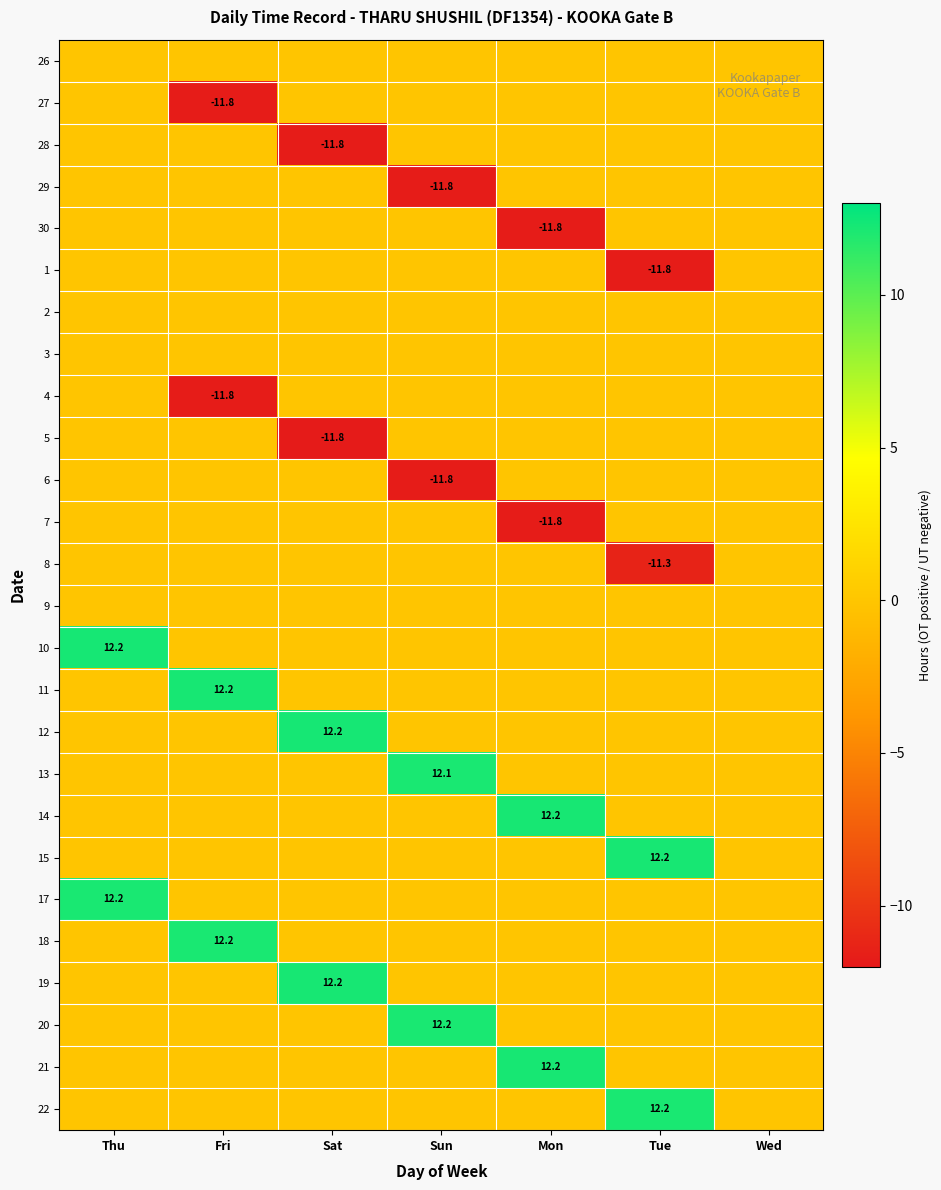

What is the greatest value displayed?

12.2